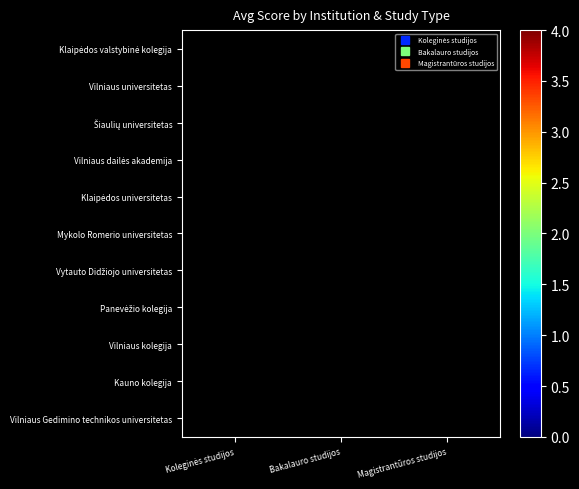

What is the greatest value displayed?

4.0